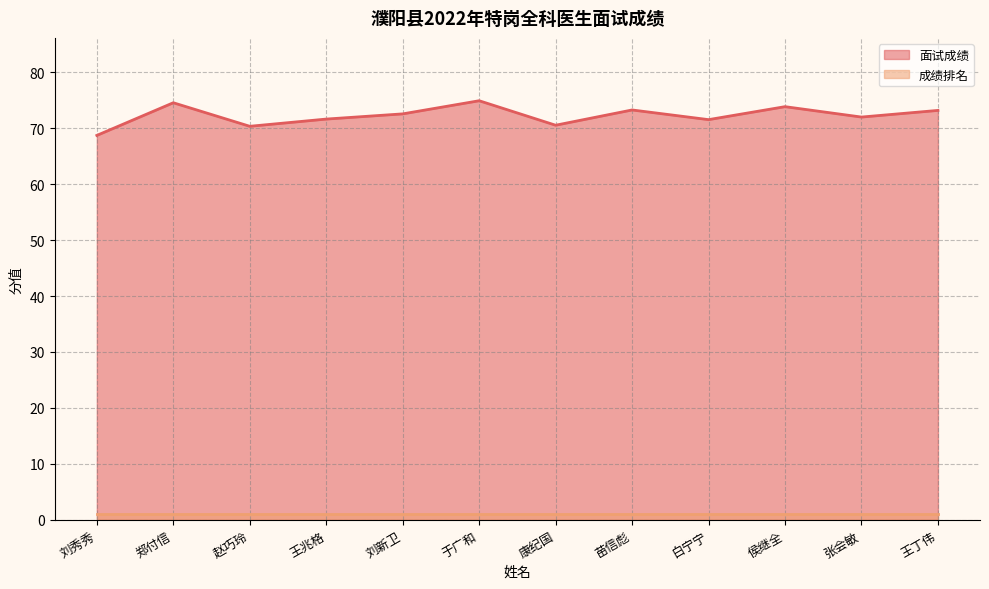

Count the number of values greater than 72.

7